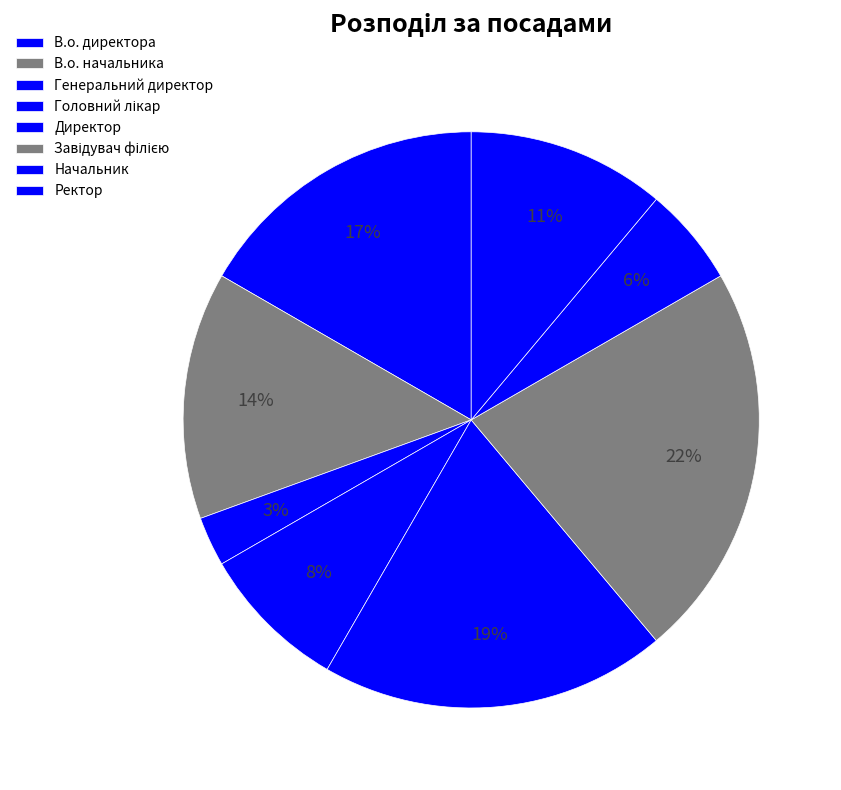

Is there any slice that represents more than half of the pie?

No